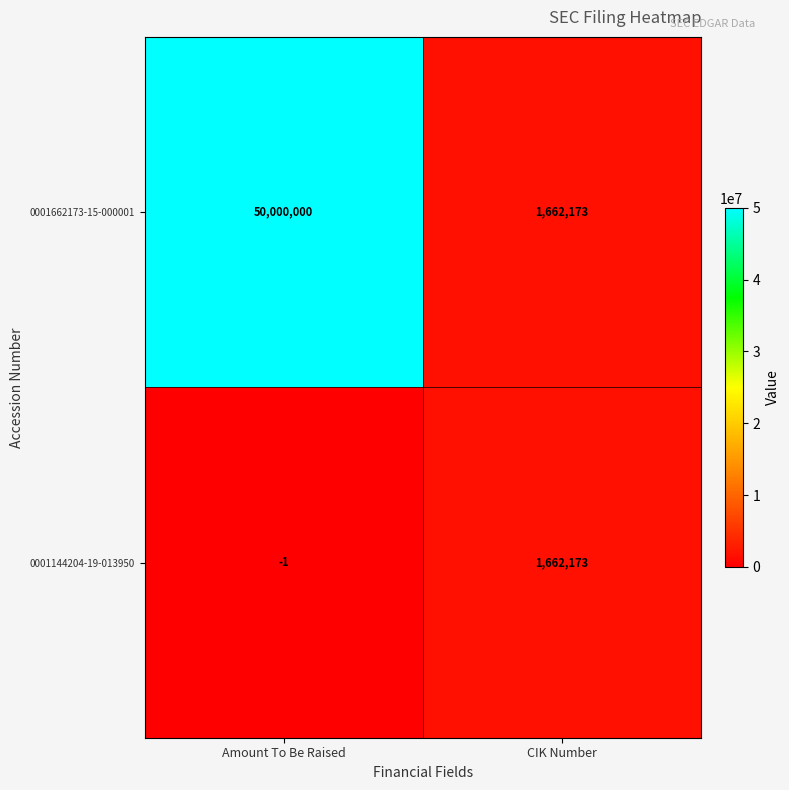

Rank the categories by 0001144204-19-013950 value from lowest to highest.

Amount To Be Raised, CIK Number